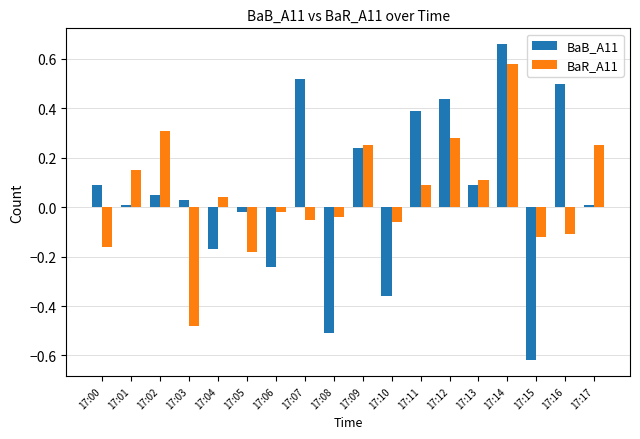

Between 17:00 and 17:09, which series saw the biggest shift?

BaR_A11